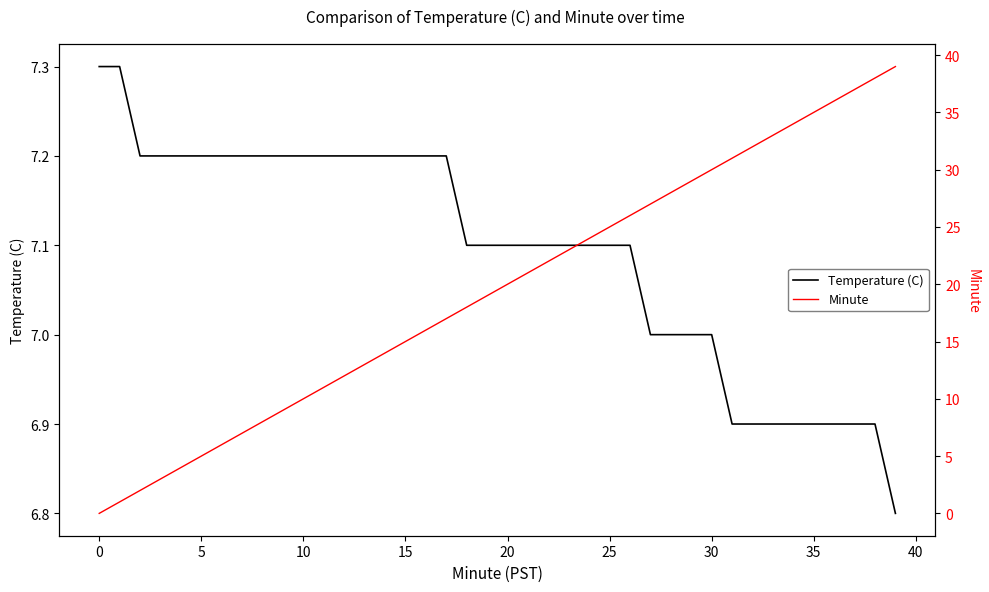

Count the number of categories in the chart.

40